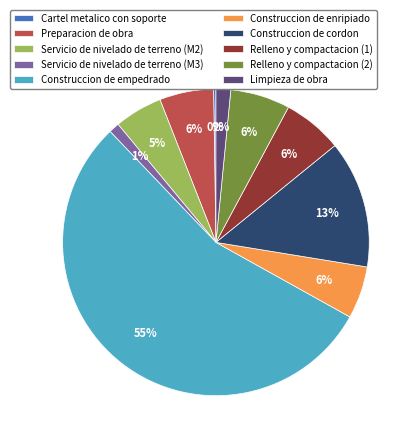

To the nearest percent, what is the difference between the Limpieza de obra and Preparacion de obra slice percentages?

4%